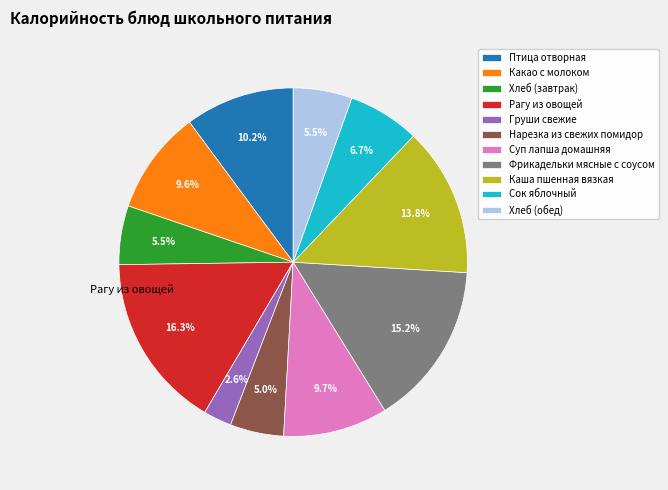

Count the number of slices in the pie.

11